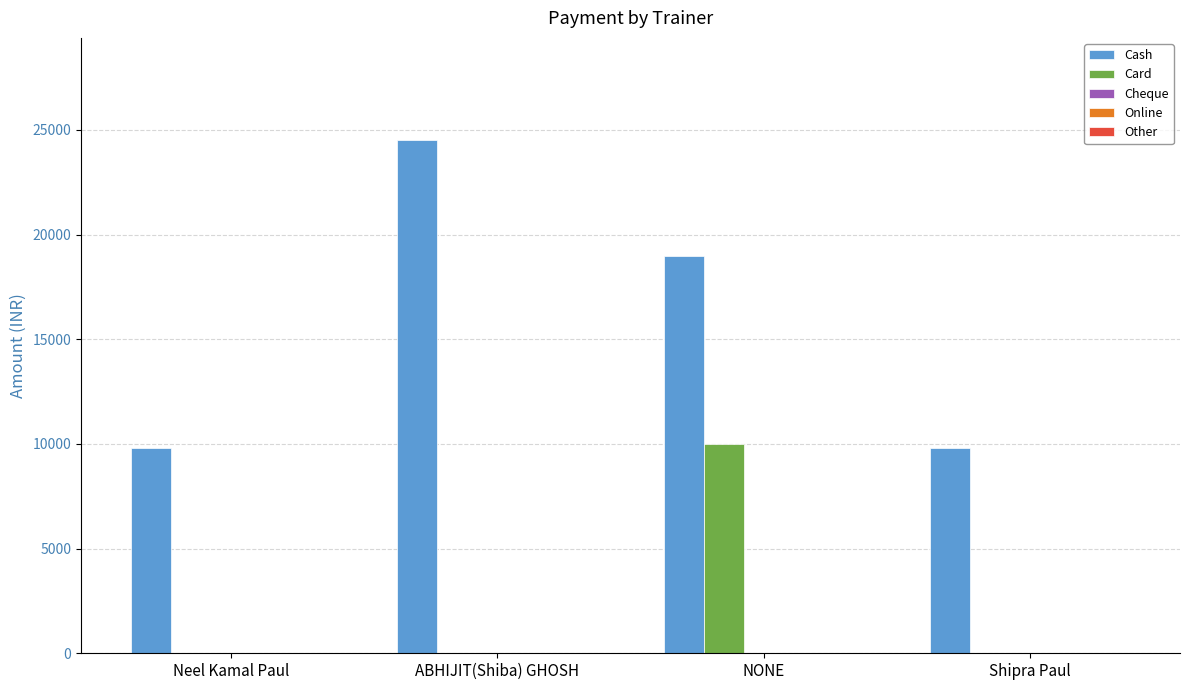

How many categories are shown in the chart?

4